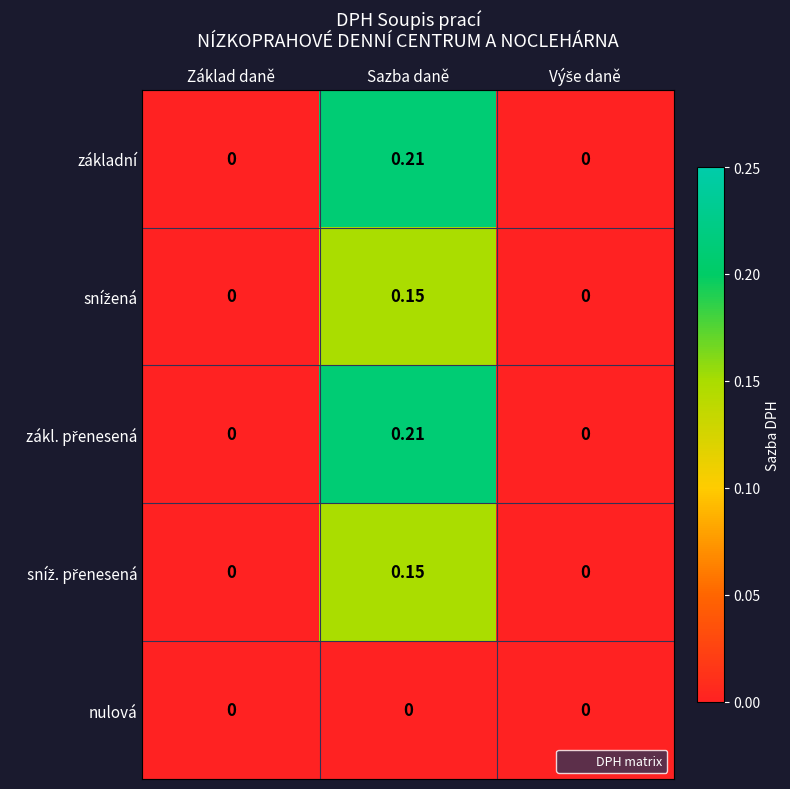

At which category is the sum across all series the highest?

Sazba daně